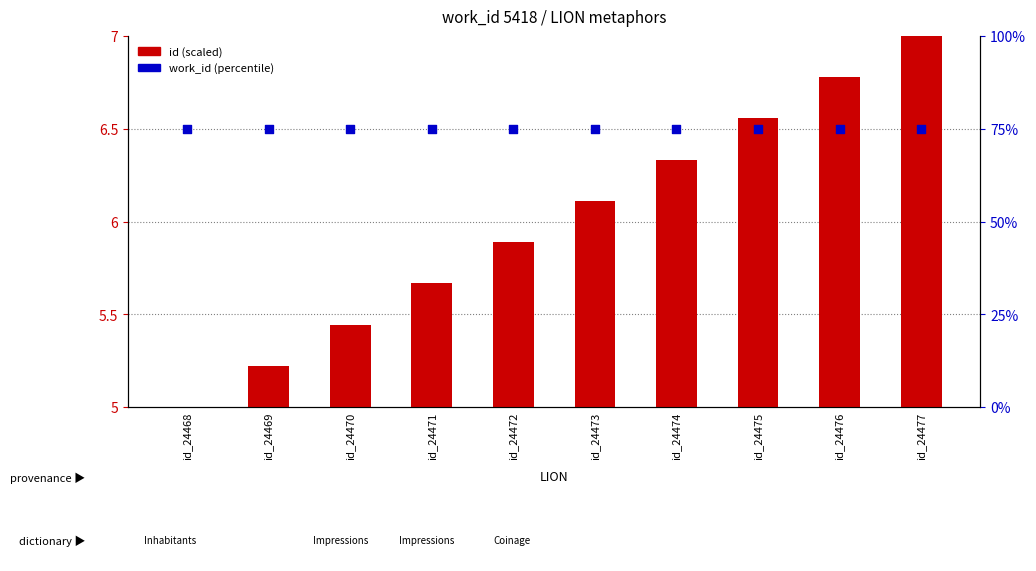

Is the value of id (scaled) at id_24471 greater than the value of work_id (percentile) at id_24477?

No